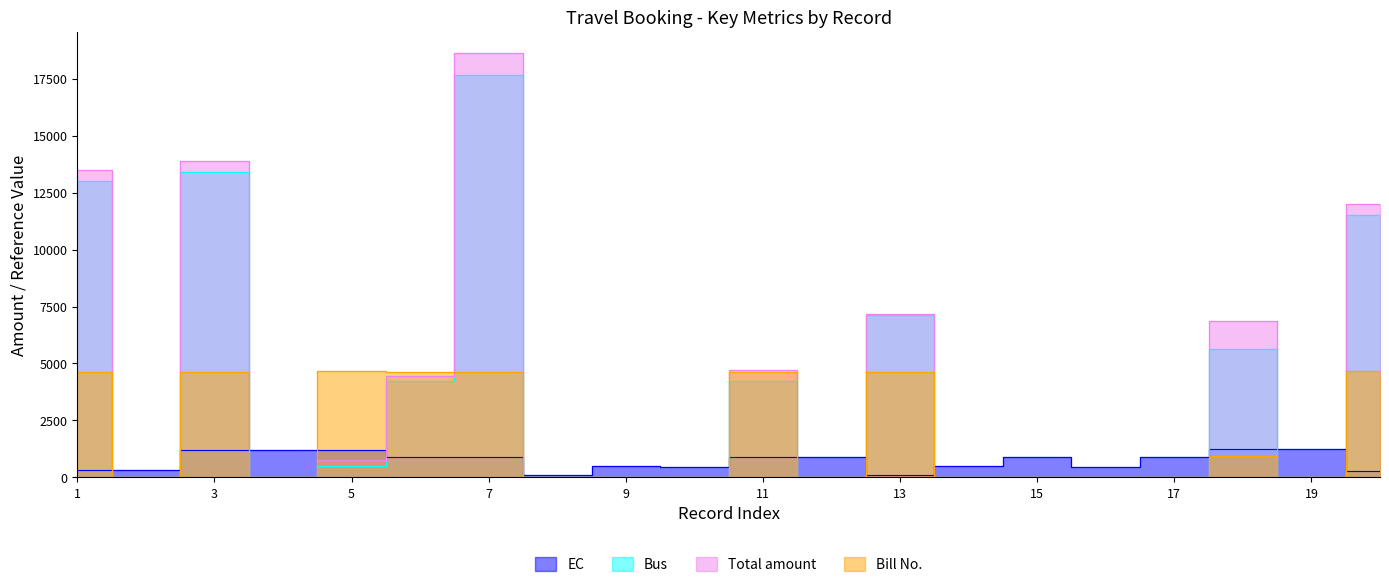

What is the sum of all Total amount values?

81943